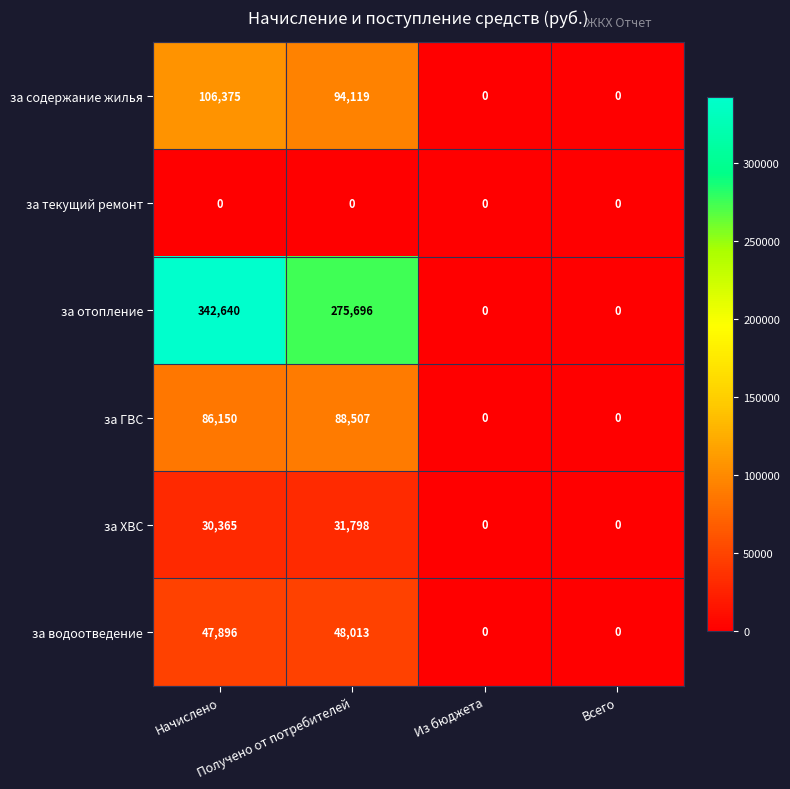

What is the maximum value shown in the chart?

342640